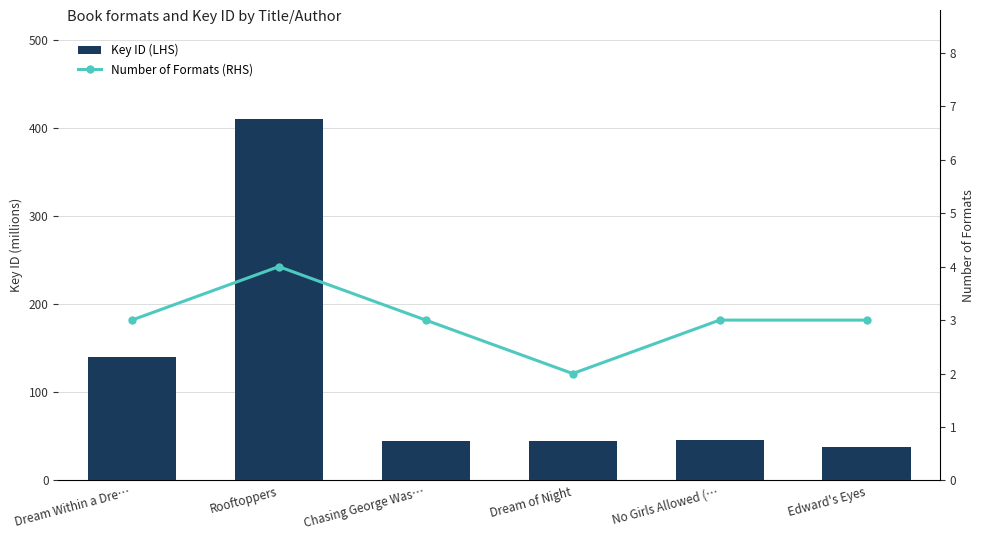

The value of Number of Formats (RHS) at Chasing George Was… is 4.0. True or false?

False